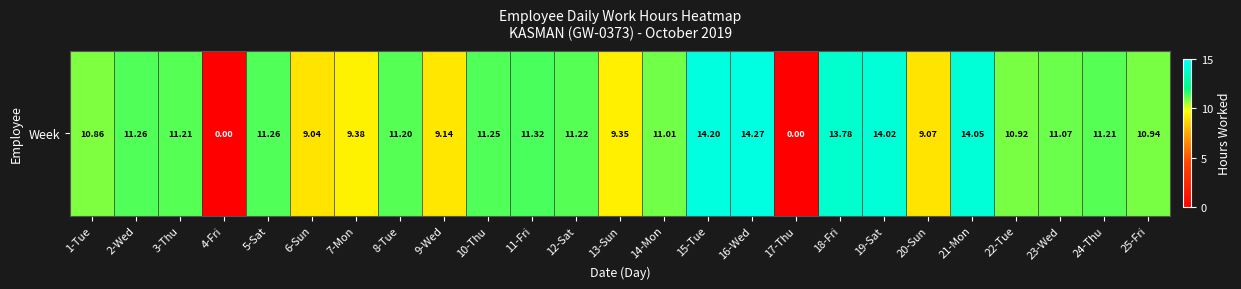

Where does the data first go above 11?

2-Wed